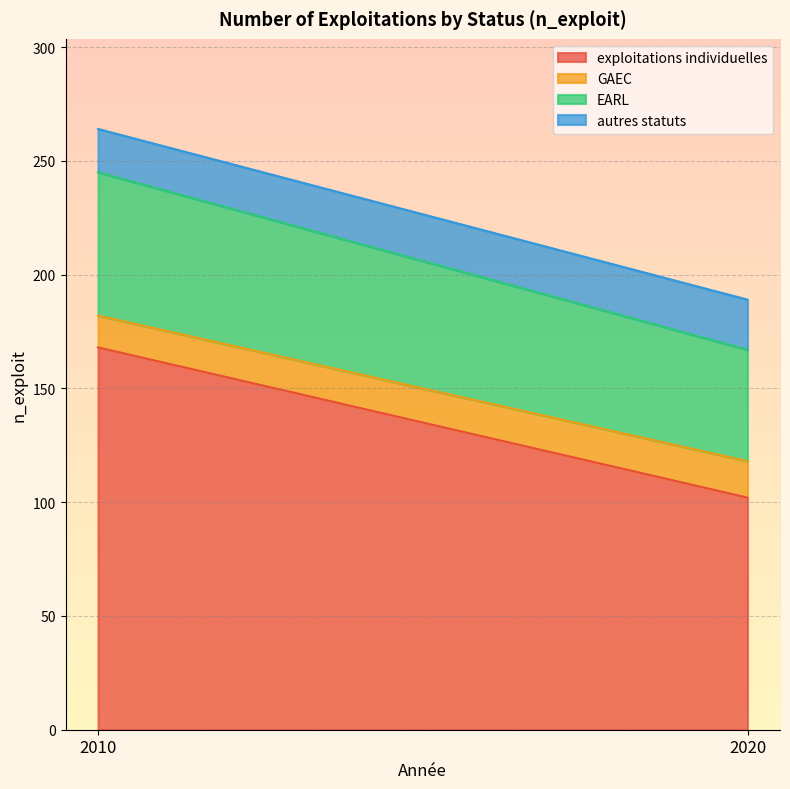

Reading left to right, list all the values displayed in this chart.

exploitations individuelles: 2010=168	2020=102
GAEC: 2010=14	2020=16
EARL: 2010=63	2020=49
autres statuts: 2010=19	2020=22